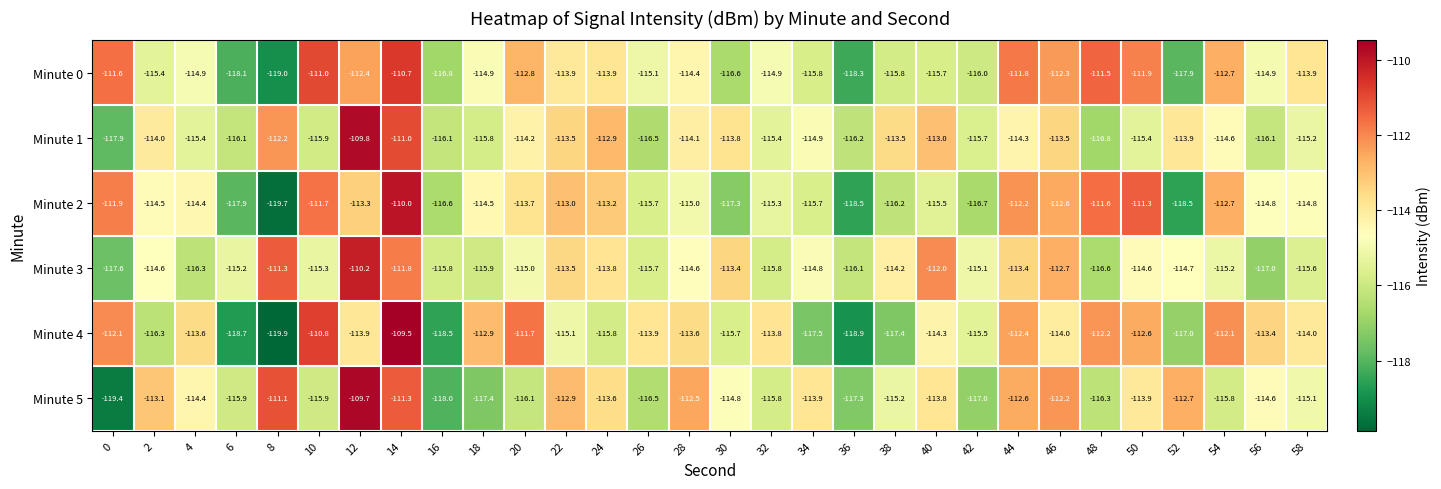

How many values in the Minute 2 series are below -114?

18